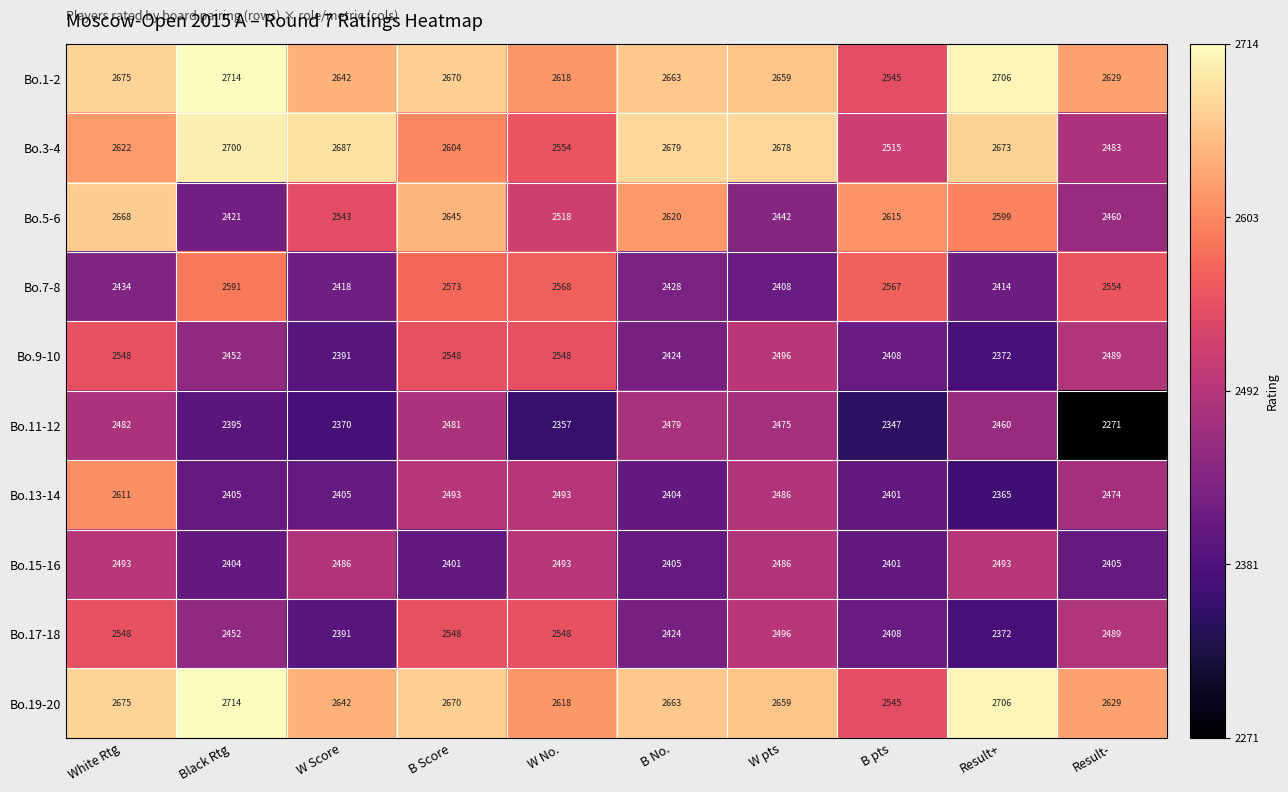

What is the lowest value of the Bo.11-12 series?

2271